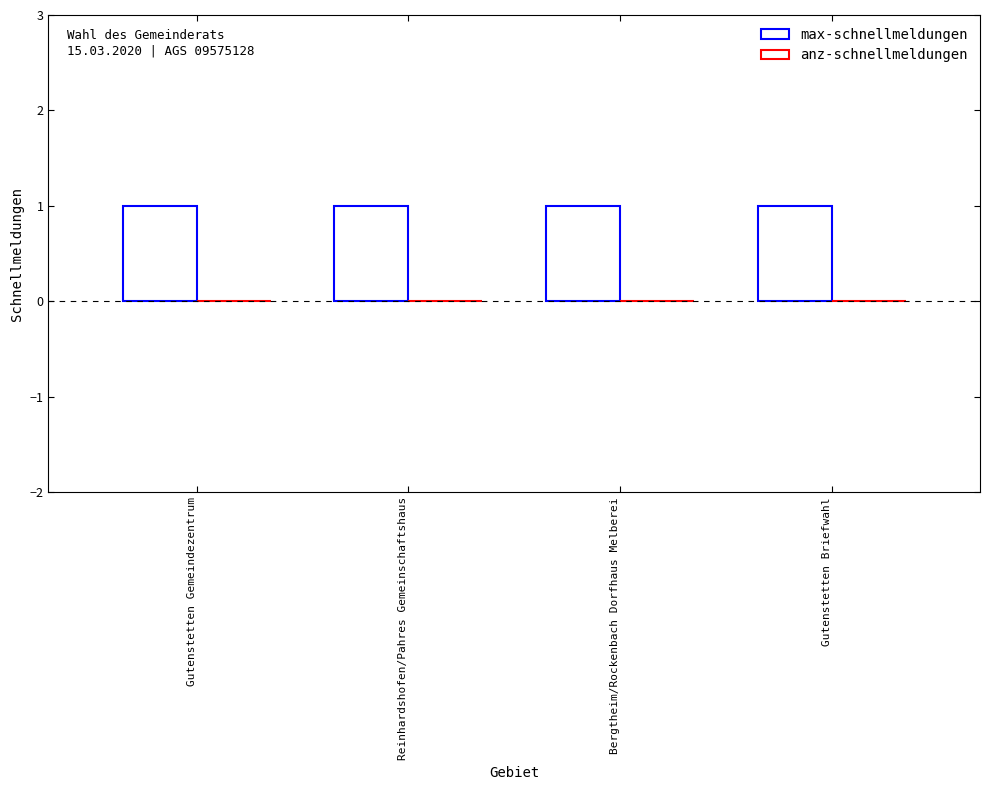

What is the total value across all series at Gutenstetten Briefwahl?

1